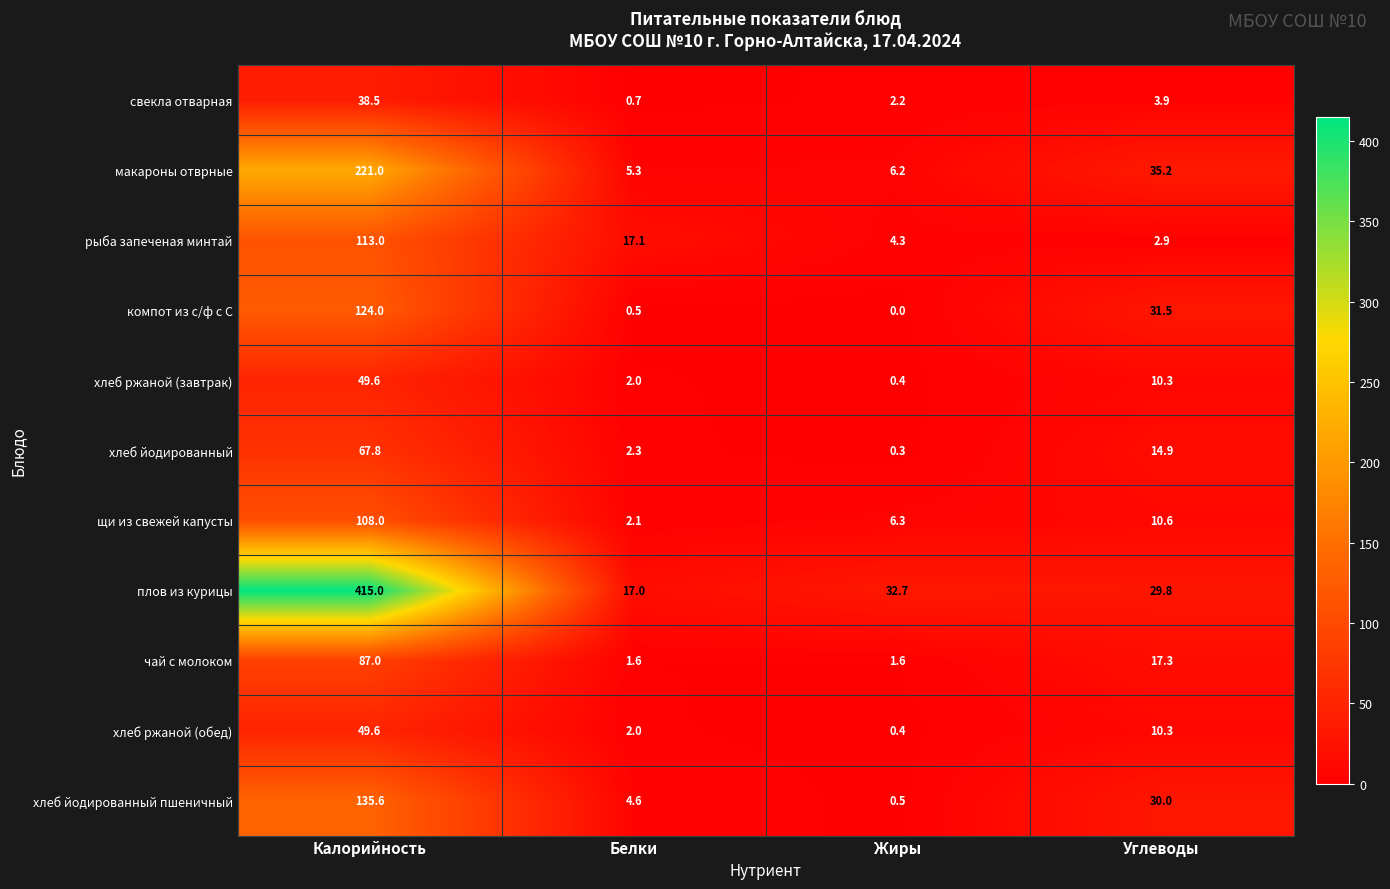

Where does the чай с молоком series first go above 17?

Калорийность